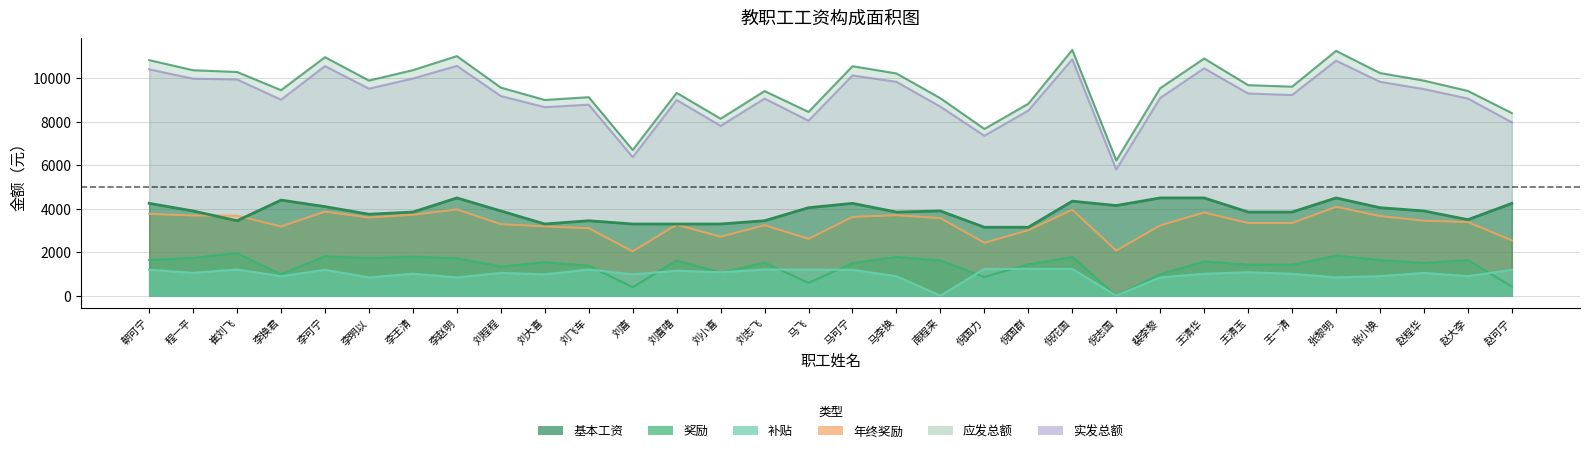

How many values in the 补贴 series exceed 1050?

14